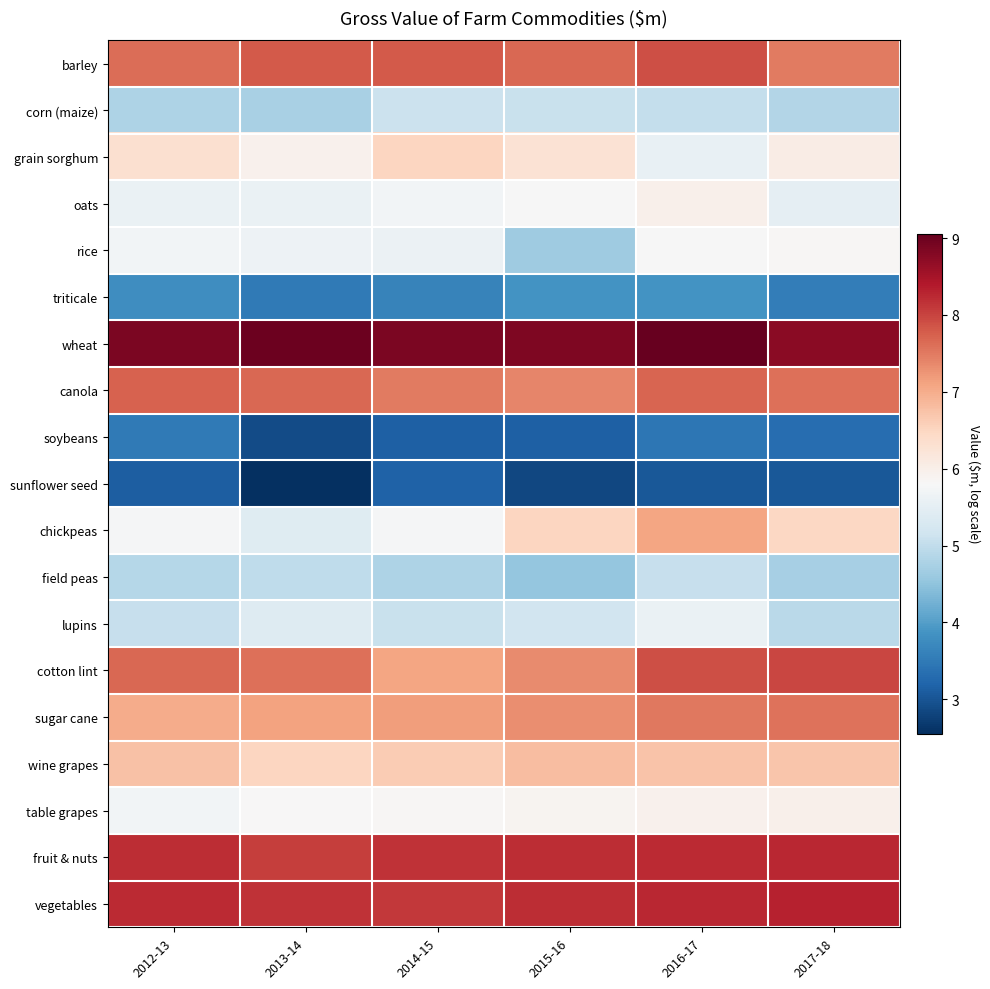

Reading left to right, what are all the values shown in this chart?

barley: 2012-13=7.6	2013-14=7.8	2014-15=7.8	2015-16=7.7	2016-17=7.9	2017-18=7.5
corn (maize): 2012-13=4.8	2013-14=4.8	2014-15=5.1	2015-16=5.1	2016-17=5.0	2017-18=4.8
grain sorghum: 2012-13=6.3	2013-14=6.0	2014-15=6.5	2015-16=6.3	2016-17=5.6	2017-18=6.1
oats: 2012-13=5.6	2013-14=5.6	2014-15=5.7	2015-16=5.8	2016-17=6.0	2017-18=5.5
rice: 2012-13=5.7	2013-14=5.6	2014-15=5.6	2015-16=4.6	2016-17=5.8	2017-18=5.8
triticale: 2012-13=3.8	2013-14=3.5	2014-15=3.6	2015-16=3.9	2016-17=3.9	2017-18=3.6
wheat: 2012-13=8.9	2013-14=9.0	2014-15=8.9	2015-16=8.8	2016-17=9.1	2017-18=8.7
canola: 2012-13=7.7	2013-14=7.7	2014-15=7.5	2015-16=7.4	2016-17=7.7	2017-18=7.6
soybeans: 2012-13=3.5	2013-14=2.9	2014-15=3.1	2015-16=3.2	2016-17=3.5	2017-18=3.3
sunflower seed: 2012-13=3.1	2013-14=2.6	2014-15=3.2	2015-16=2.9	2016-17=3.0	2017-18=3.0
chickpeas: 2012-13=5.8	2013-14=5.4	2014-15=5.8	2015-16=6.5	2016-17=7.1	2017-18=6.5
field peas: 2012-13=4.9	2013-14=5.0	2014-15=4.8	2015-16=4.6	2016-17=5.1	2017-18=4.7
lupins: 2012-13=5.1	2013-14=5.4	2014-15=5.1	2015-16=5.2	2016-17=5.6	2017-18=4.9
cotton lint: 2012-13=7.7	2013-14=7.6	2014-15=7.1	2015-16=7.3	2016-17=7.9	2017-18=8.0
sugar cane: 2012-13=7.0	2013-14=7.1	2014-15=7.2	2015-16=7.3	2016-17=7.5	2017-18=7.6
wine grapes: 2012-13=6.8	2013-14=6.5	2014-15=6.6	2015-16=6.8	2016-17=6.7	2017-18=6.7
table grapes: 2012-13=5.7	2013-14=5.8	2014-15=5.8	2015-16=5.9	2016-17=5.9	2017-18=6.0
fruit & nuts: 2012-13=8.2	2013-14=8.1	2014-15=8.2	2015-16=8.2	2016-17=8.2	2017-18=8.3
vegetables: 2012-13=8.2	2013-14=8.2	2014-15=8.1	2015-16=8.2	2016-17=8.3	2017-18=8.3